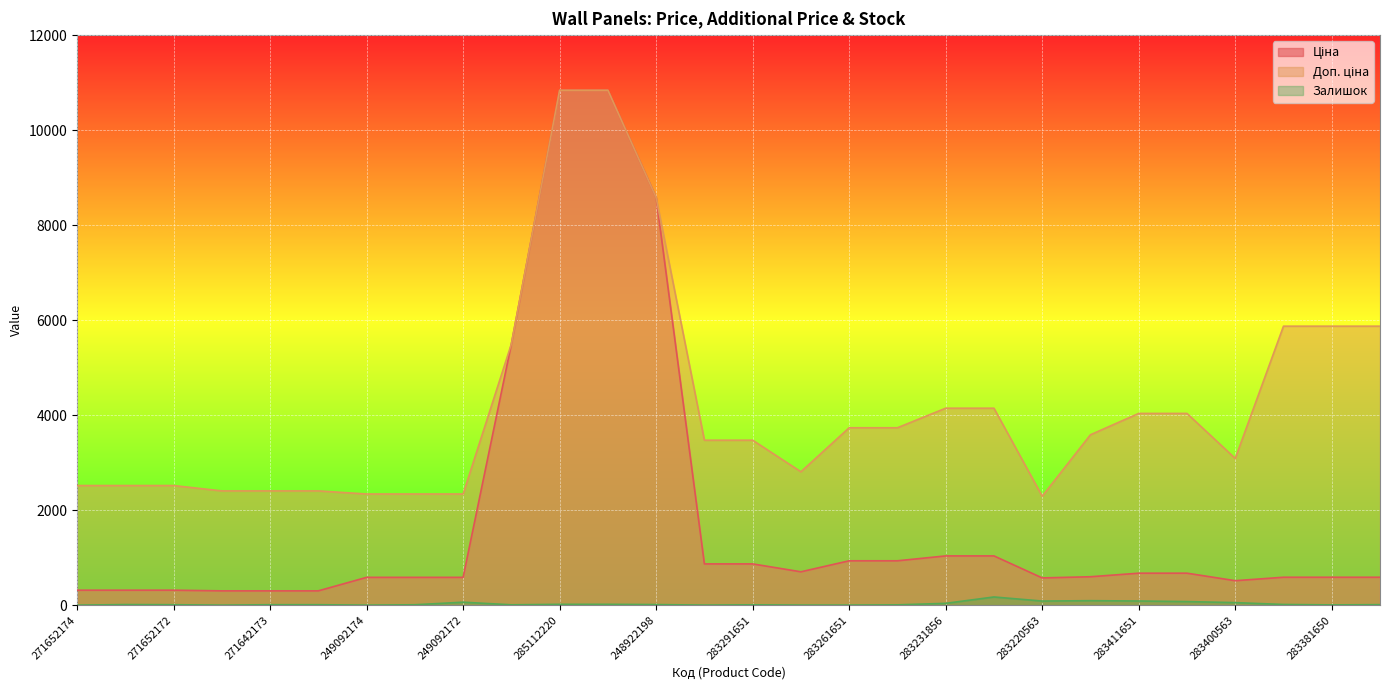

What is the greatest value displayed?

10840.1